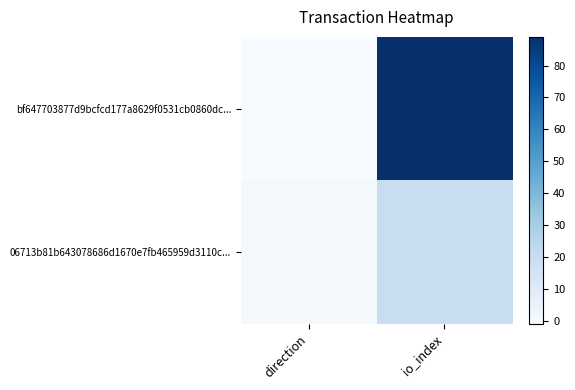

Which series has the largest range (max minus min)?

bf647703877d9bcfcd177a8629f0531cb0860dc...